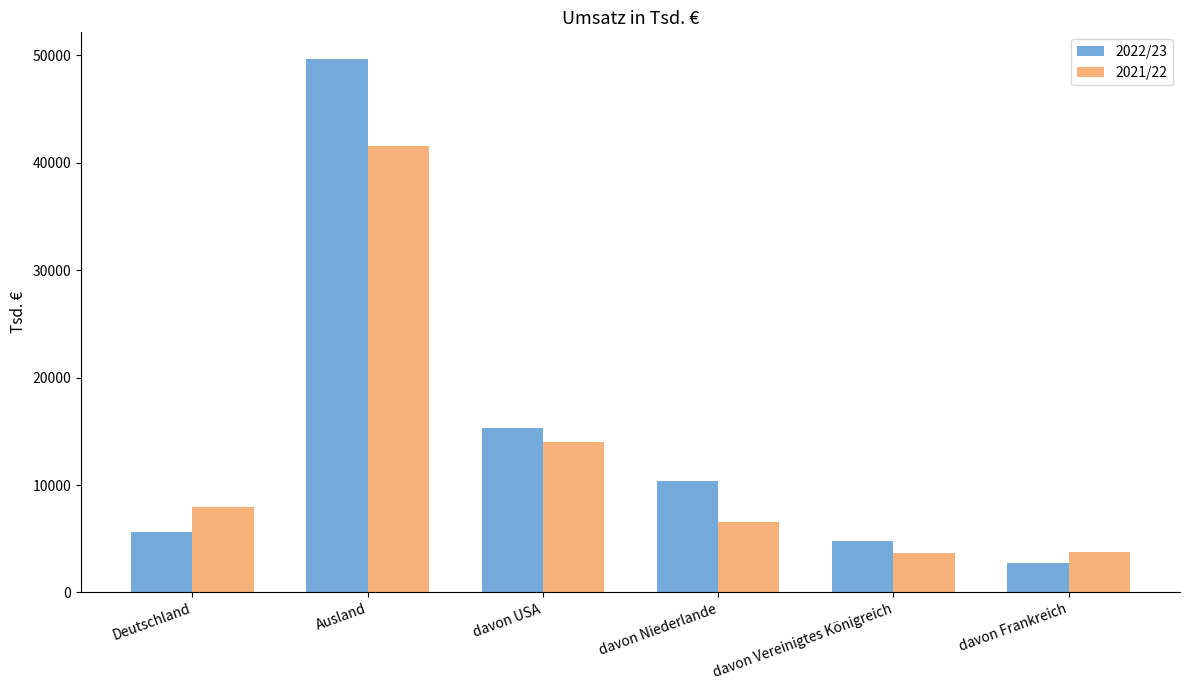

Which series changed the most between davon Niederlande and davon Vereinigtes Königreich?

2022/23